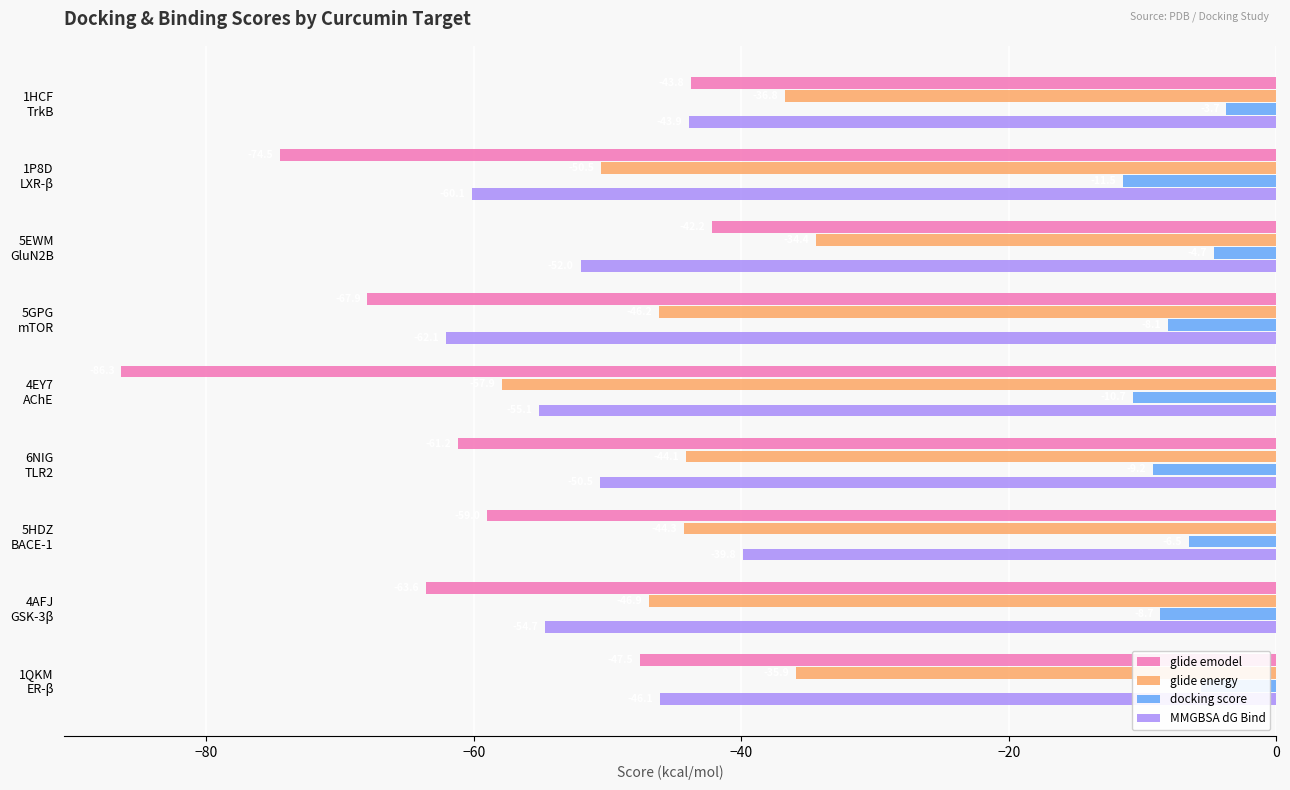

Which series has the largest range (max minus min)?

glide emodel